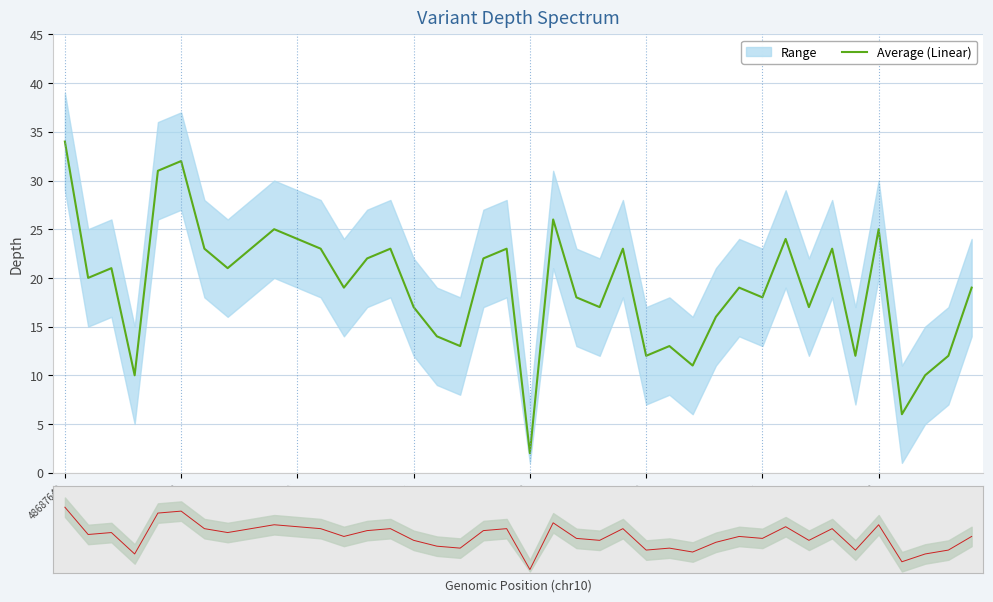

What is the difference between the values at 12 and 48692561?

9